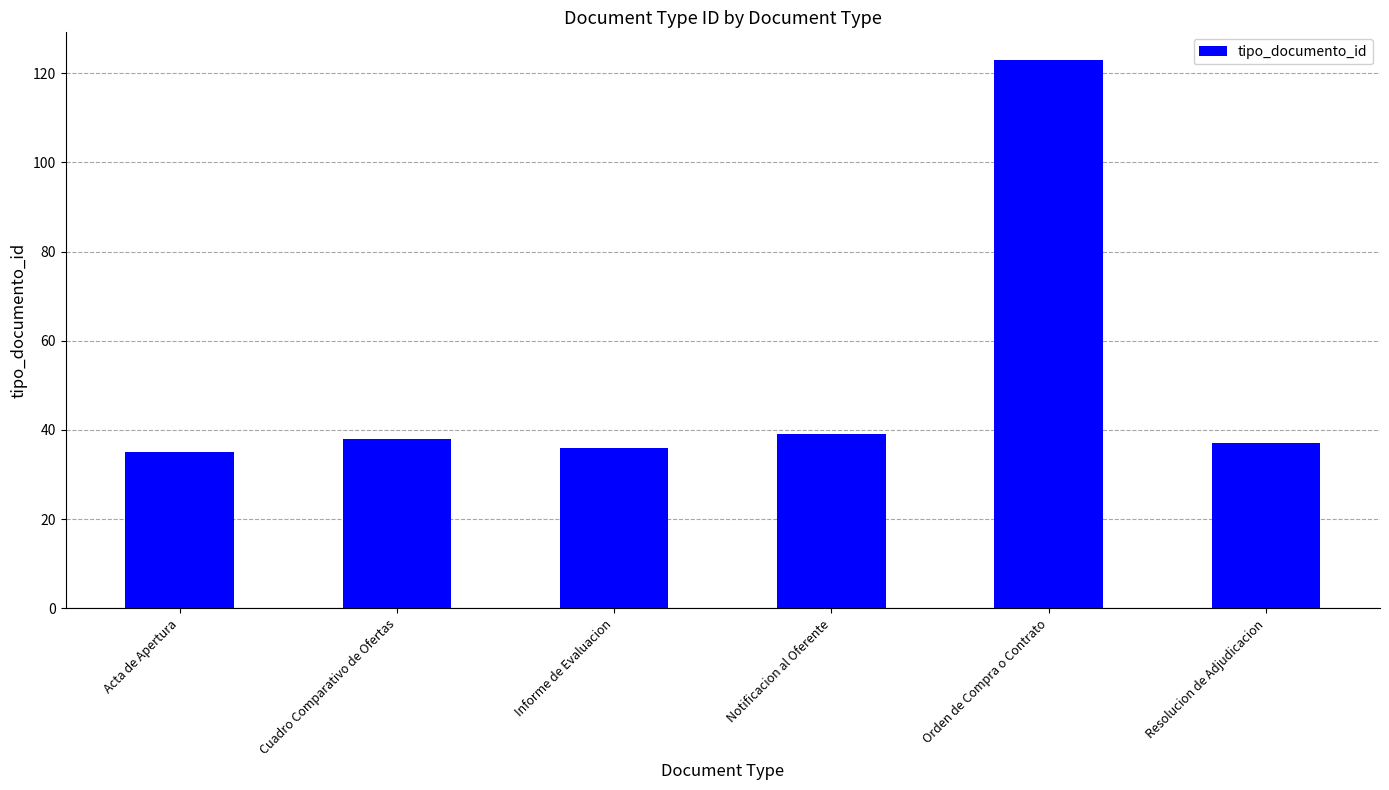

How many values are below 38?

3